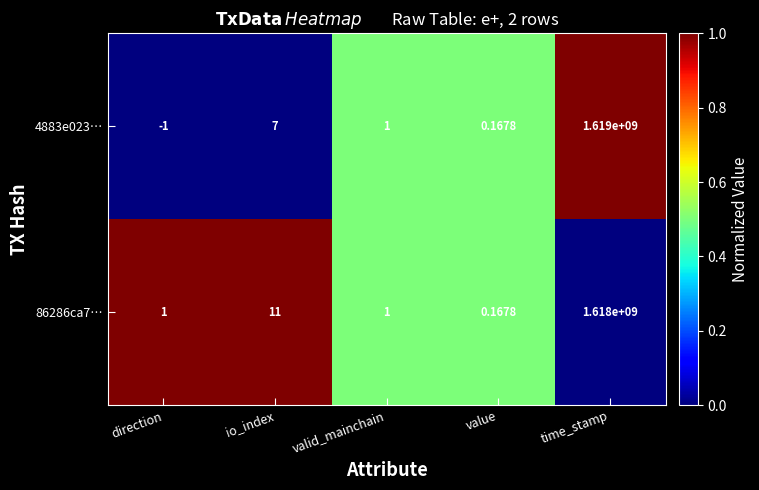

Which category has the highest value across all series?

time_stamp